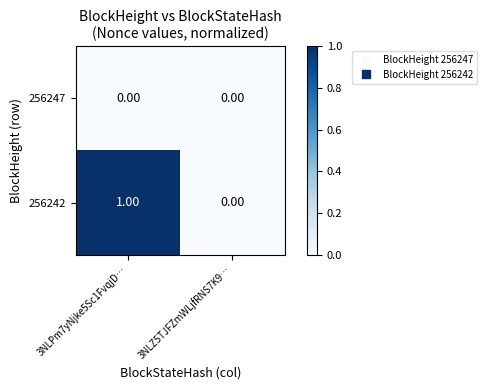

Which series has the largest total across all categories?

256242